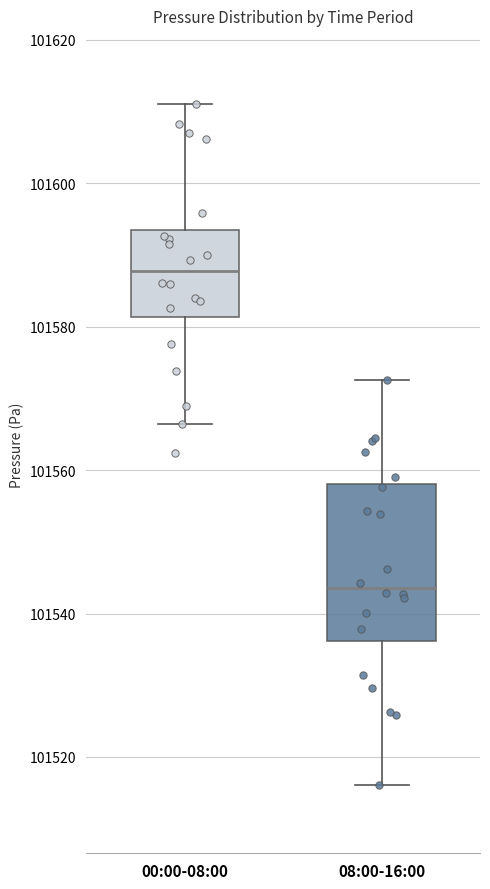

Comparing the boxes themselves (not the whiskers), which one is the tallest?

08:00-16:00